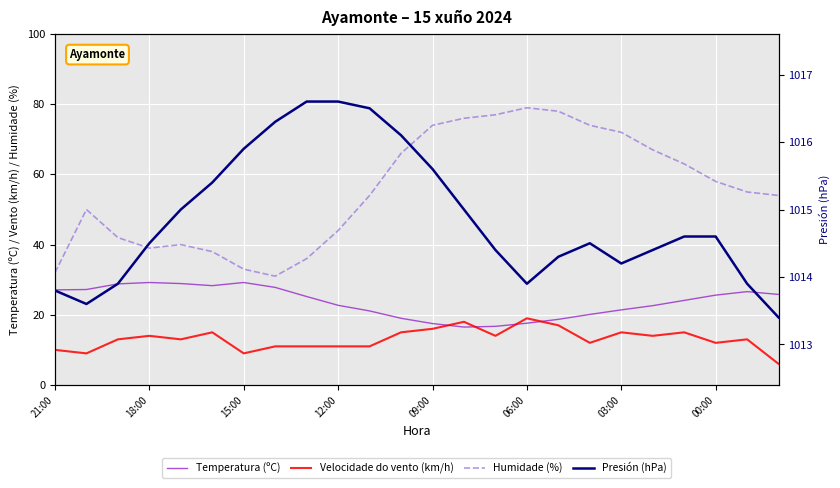

How many lines are shown in the chart?

4